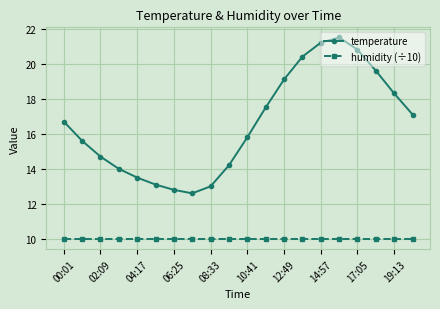

True or false: temperature and humidity (÷10) intersect in this chart.

False